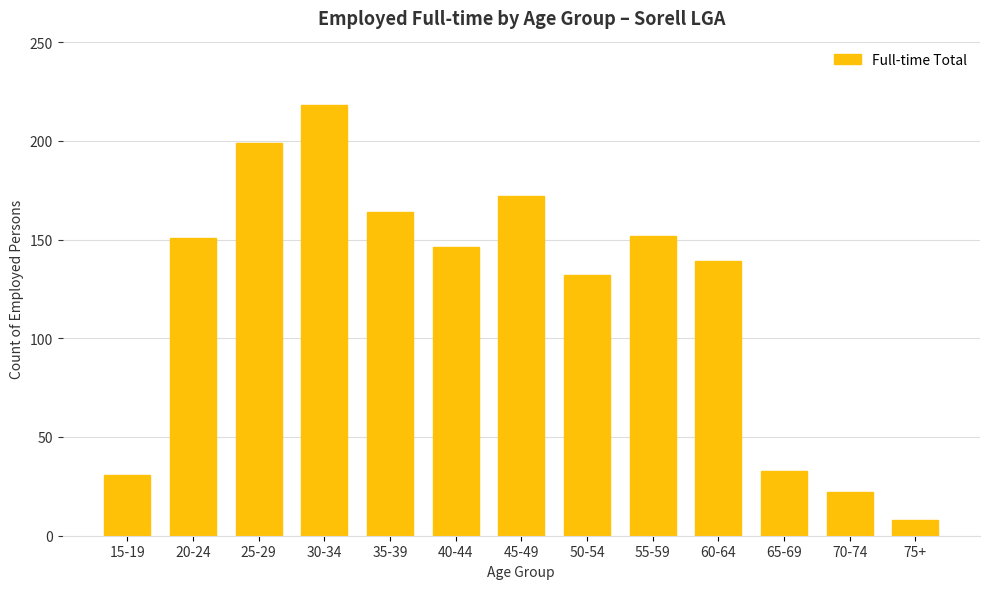

Which label corresponds to the smallest value in the chart?

75+